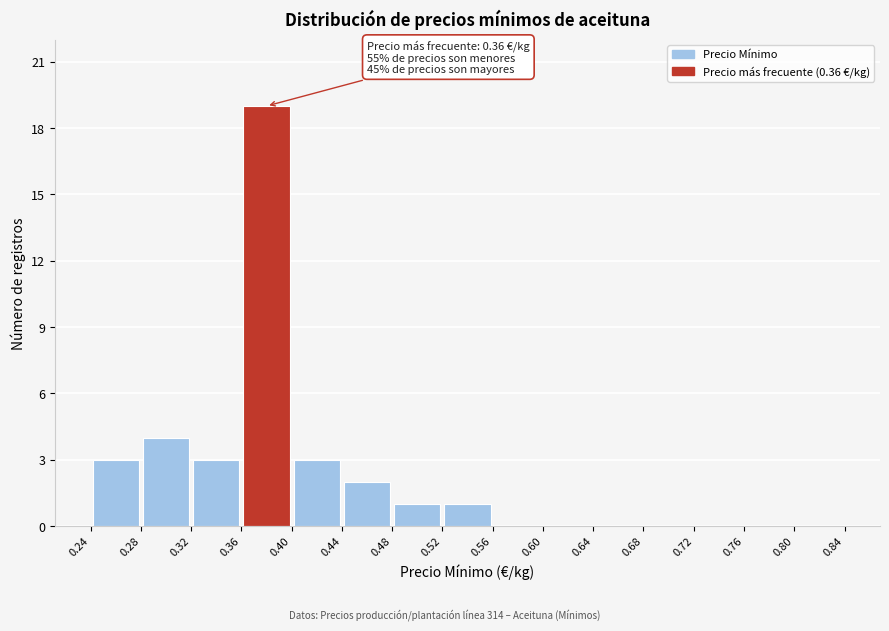

Over which range of the x-axis is the bar tallest?

0.36 to 0.40